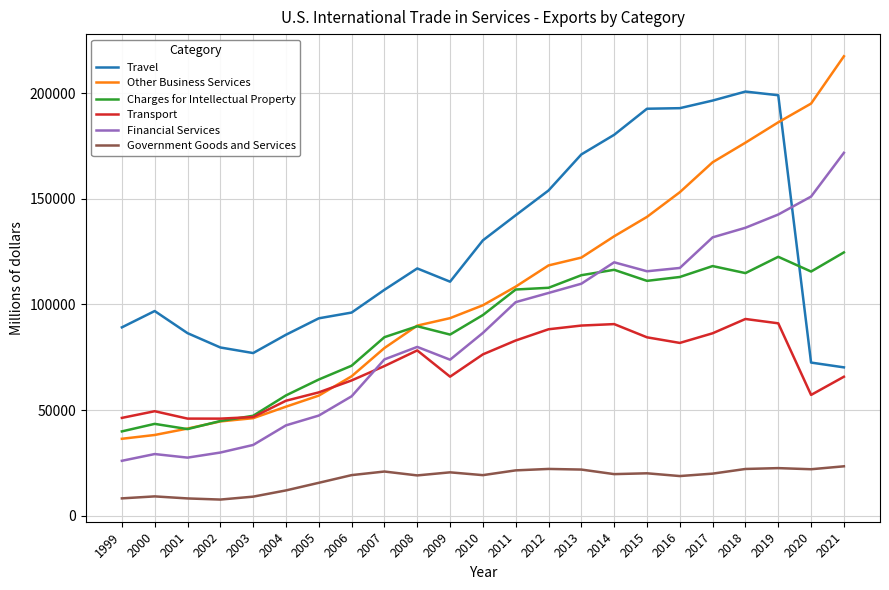

At which label does Financial Services reach its peak?

2021